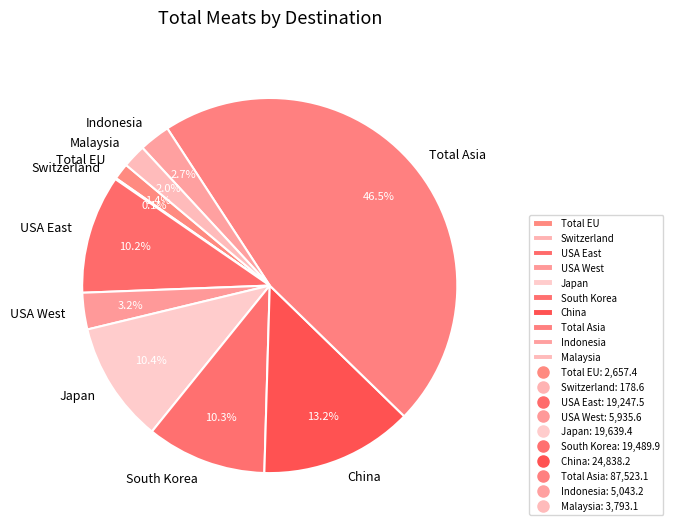

Is China the majority of the pie?

No